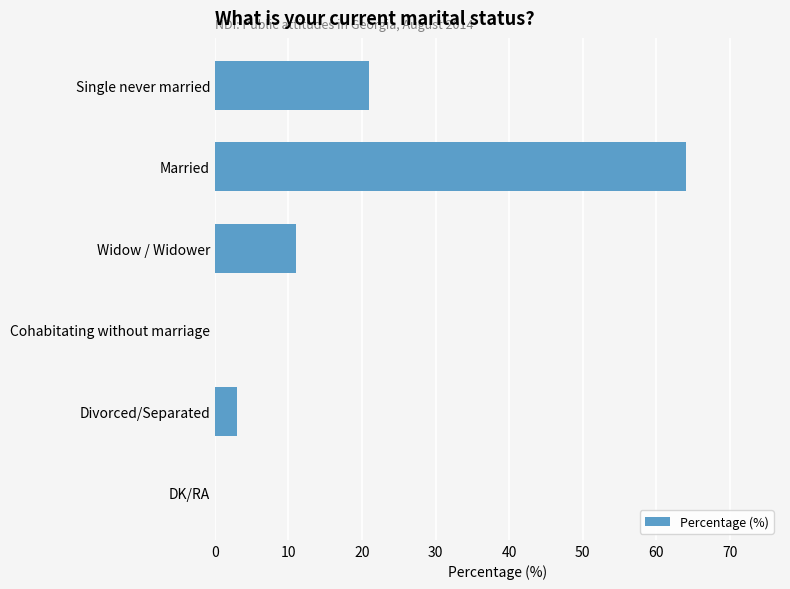

Between Cohabitating without marriage and Married, which is larger?

Married